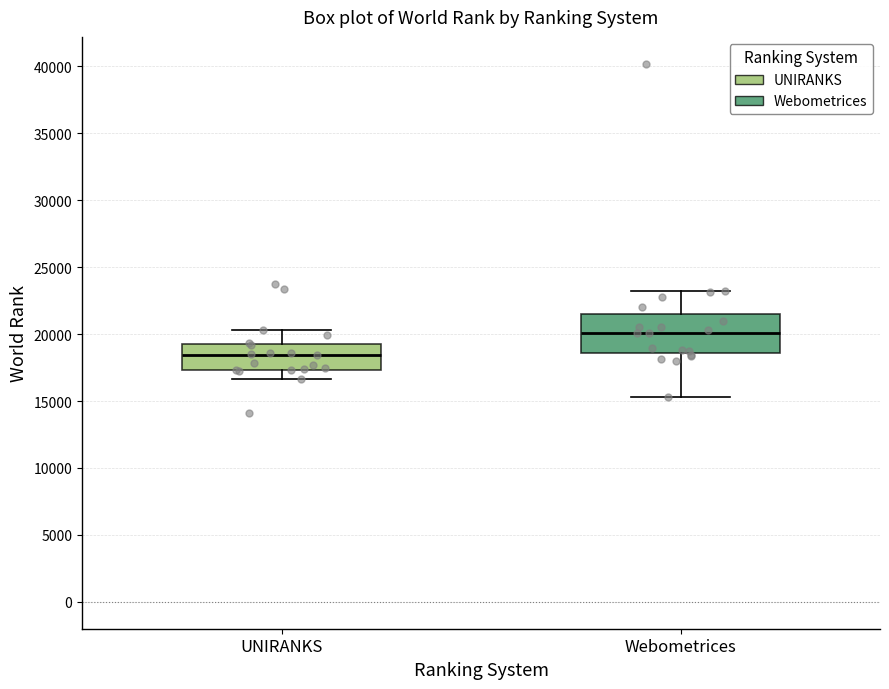

Comparing the boxes themselves (not the whiskers), which one is the tallest?

Webometrices